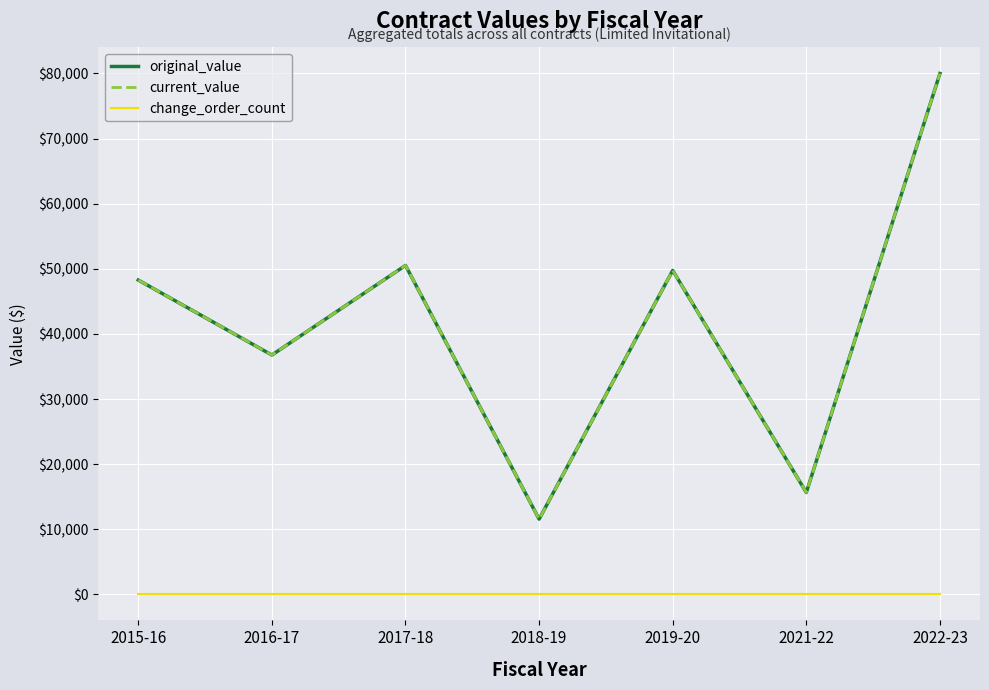

Is it true that change_order_count equals 0.0 at 2022-23?

True